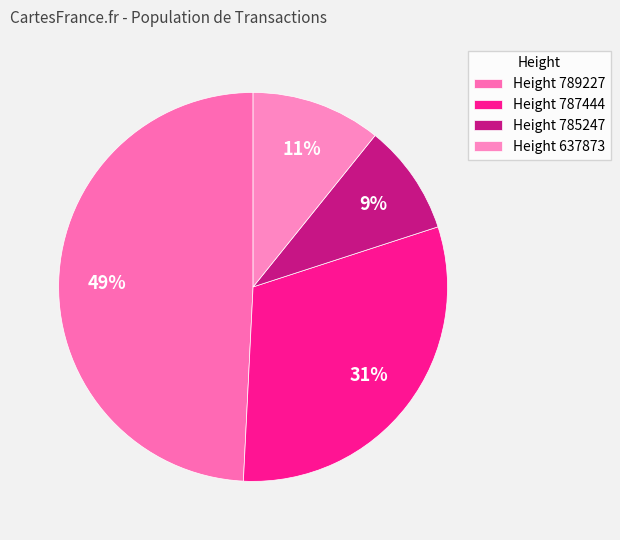

Rank the categories by value from lowest to highest.

Height 785247, Height 637873, Height 787444, Height 789227